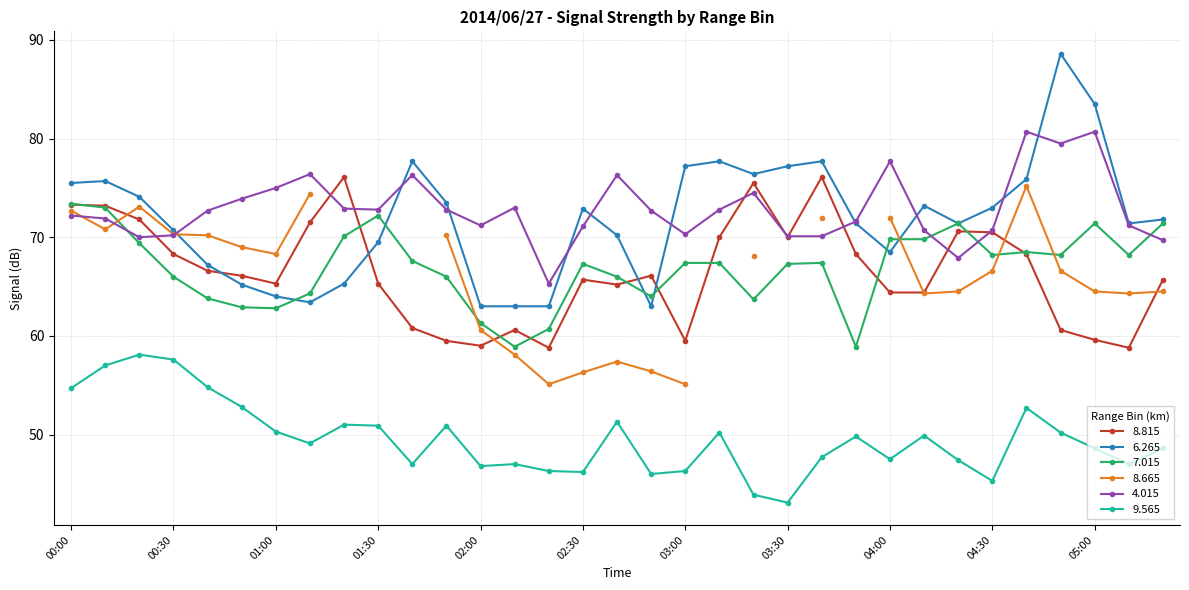

What is the difference between the   8.815 values at 04:50 and 01:10?

10.9